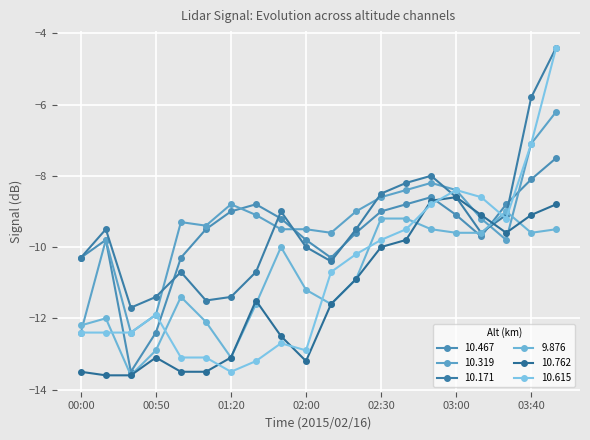

Where does the 10.615 series first go above -10?

02:30